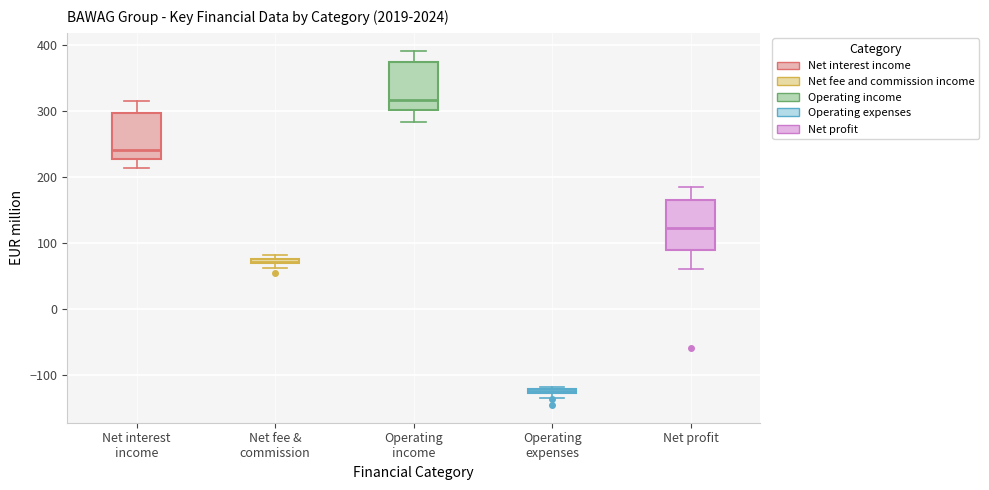

Which box's median line is the lowest?

Operating expenses